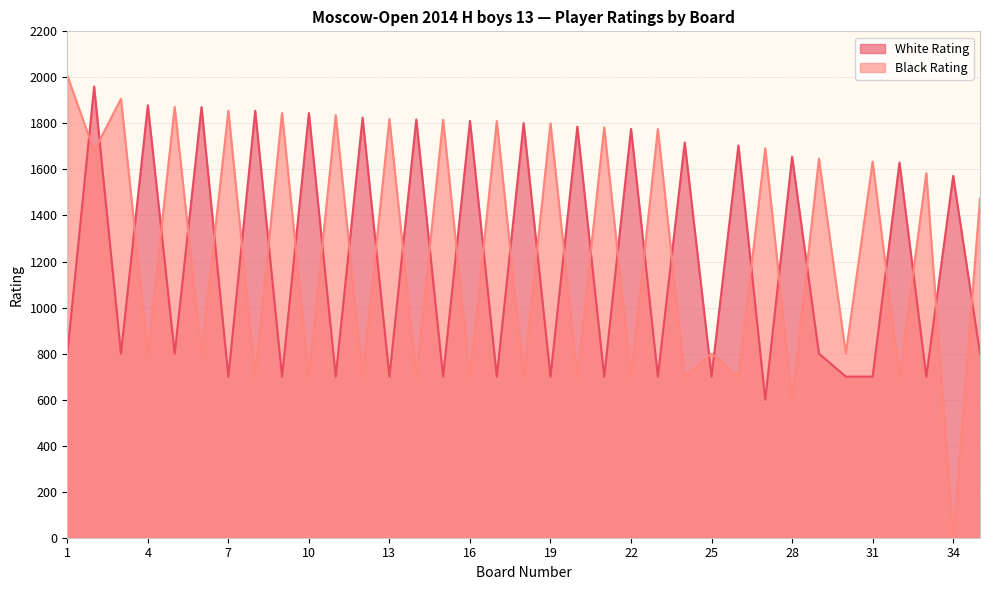

The Black Rating series shows 800 at 30. True or false?

True